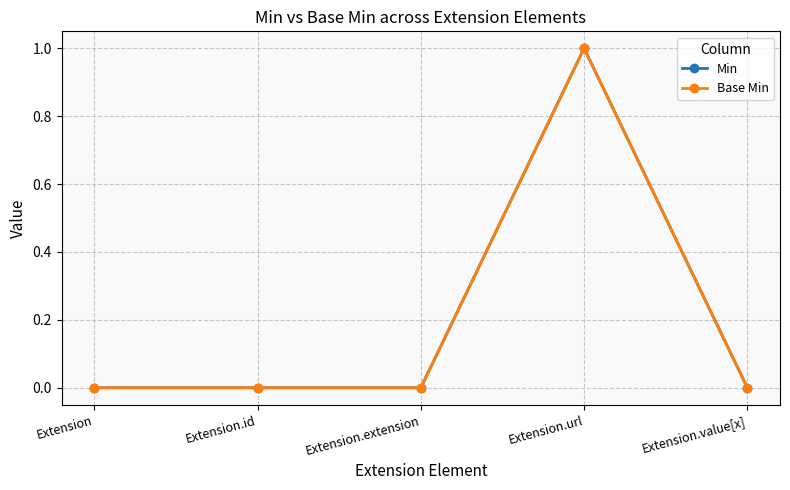

Does the chart have visible grid lines?

Yes